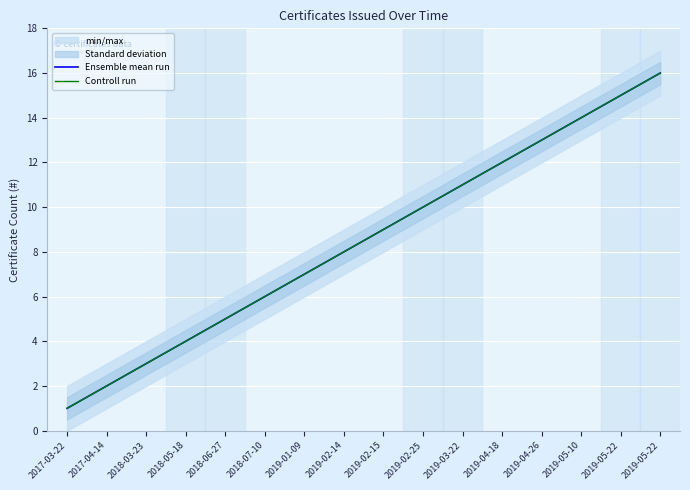

Which series has the widest spread of values?

Ensemble mean run